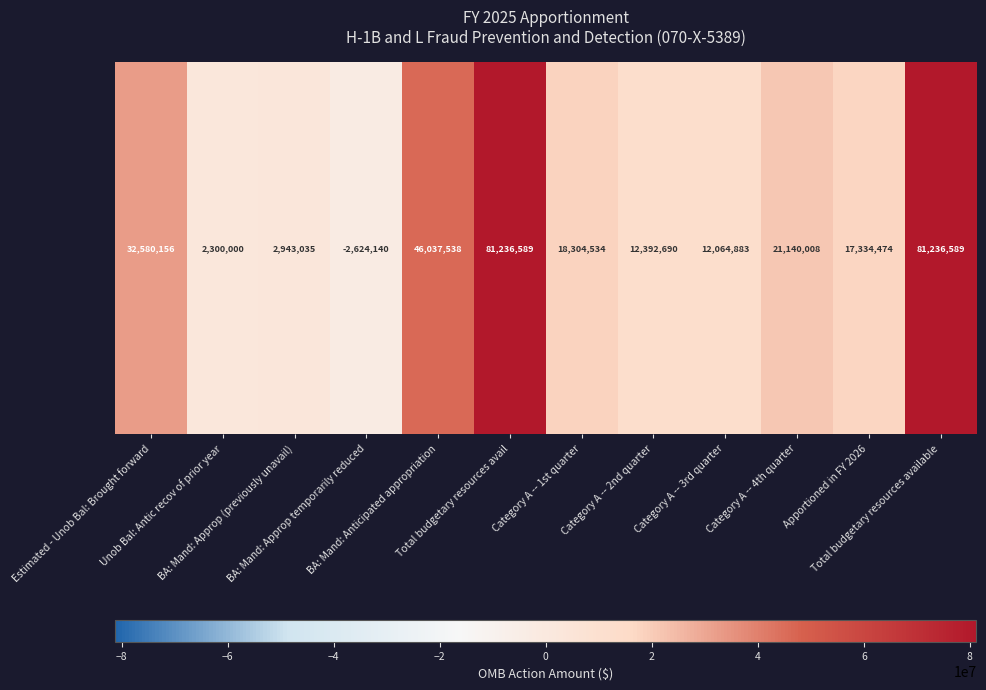

What is the change in value from Estimated - Unob Bal: Brought forward to Total budgetary resources avail?

+48656433